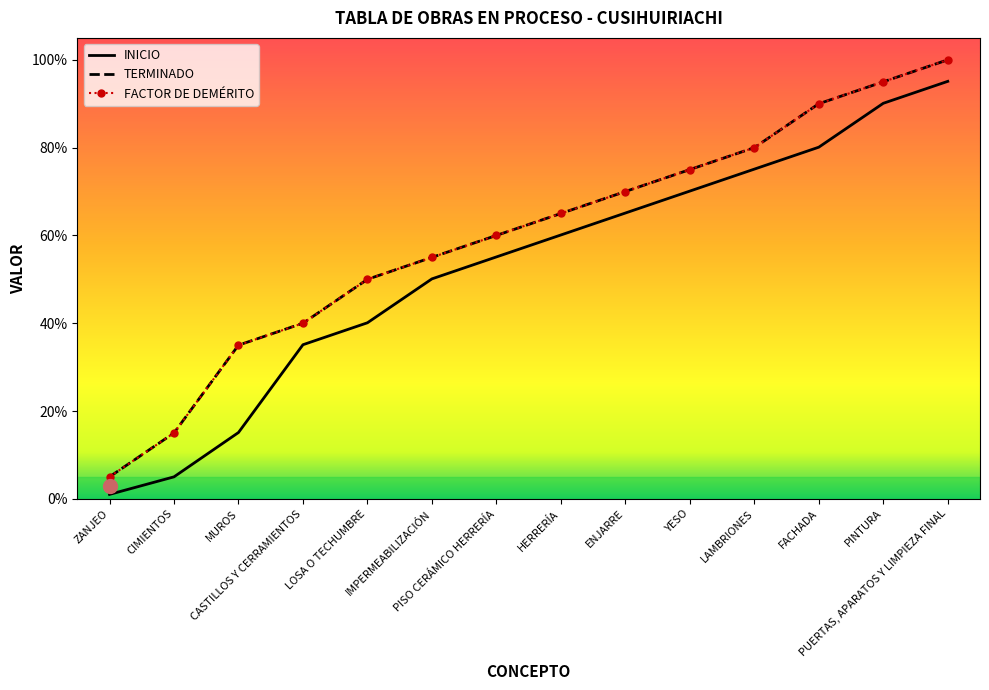

What position from the right is HERRERÍA?

7